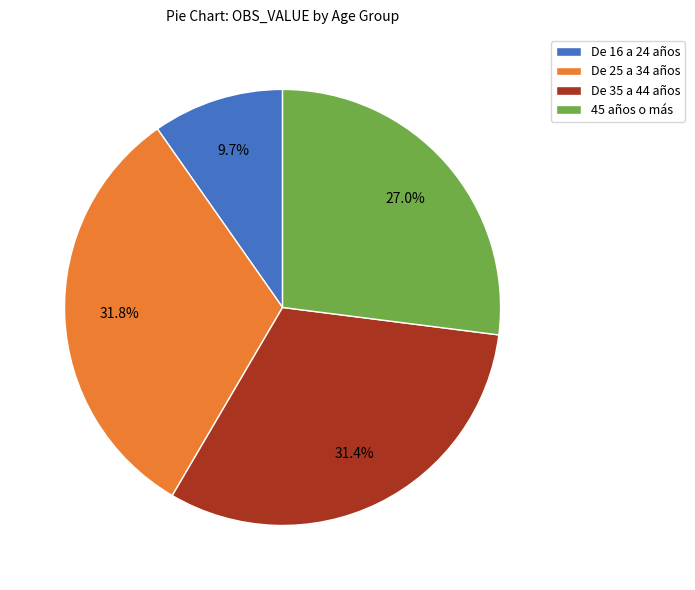

Does any single category account for the majority?

No